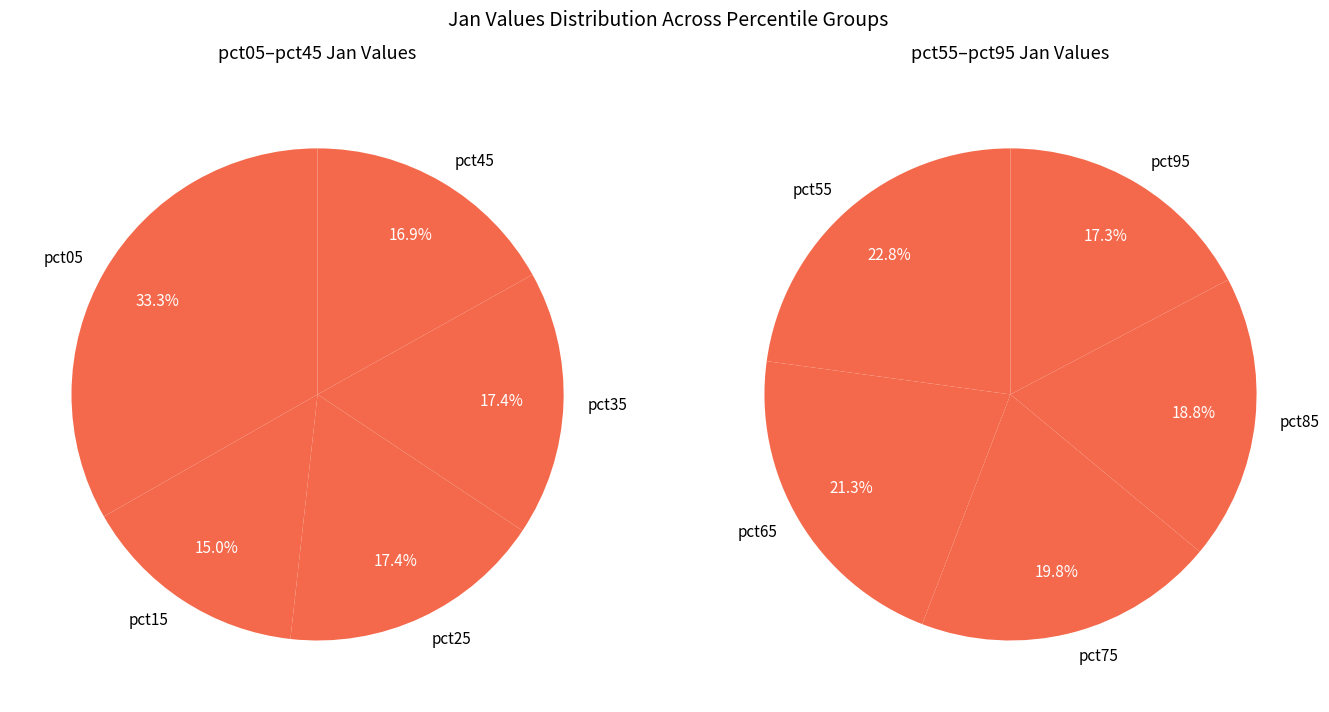

Which slice is the smallest?

pct95